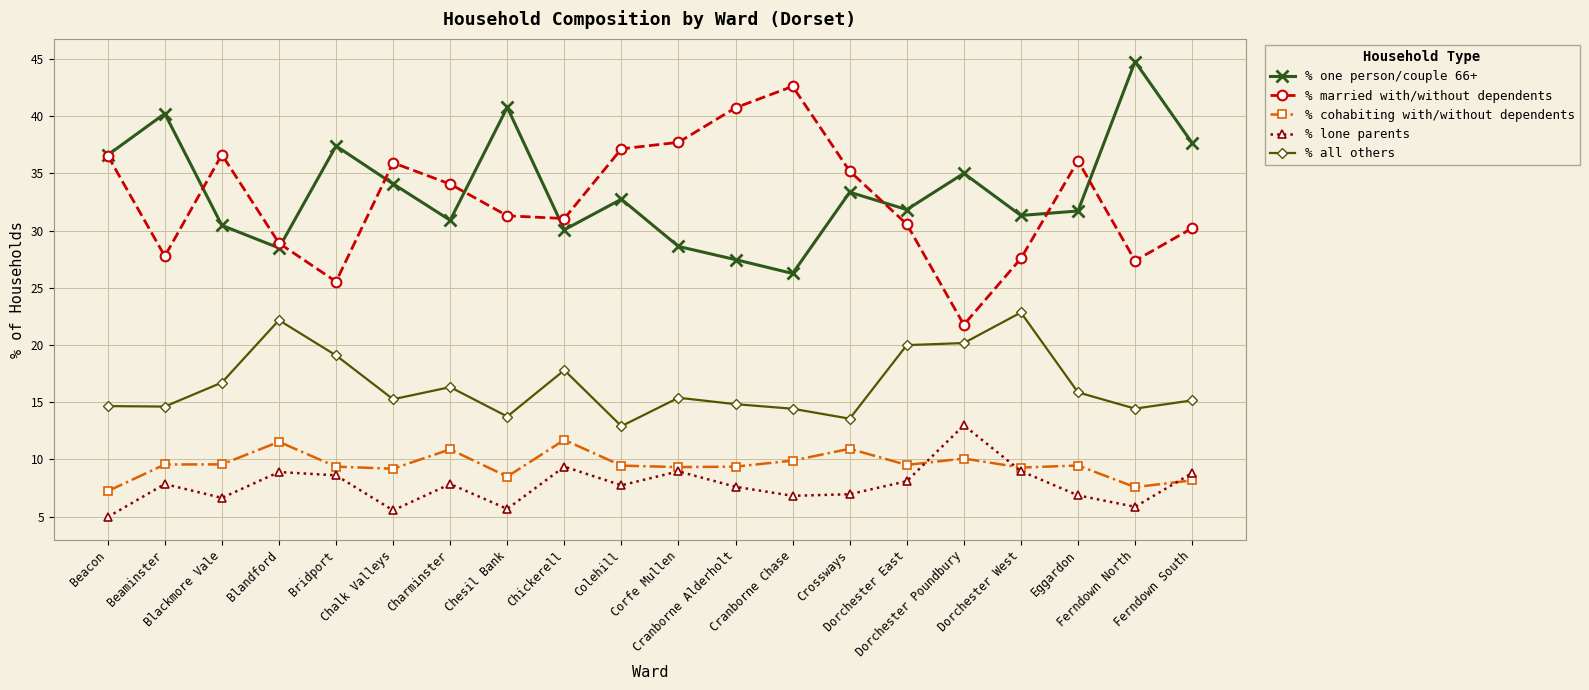

What is the difference between the highest and lowest values at Colehill?

29.4